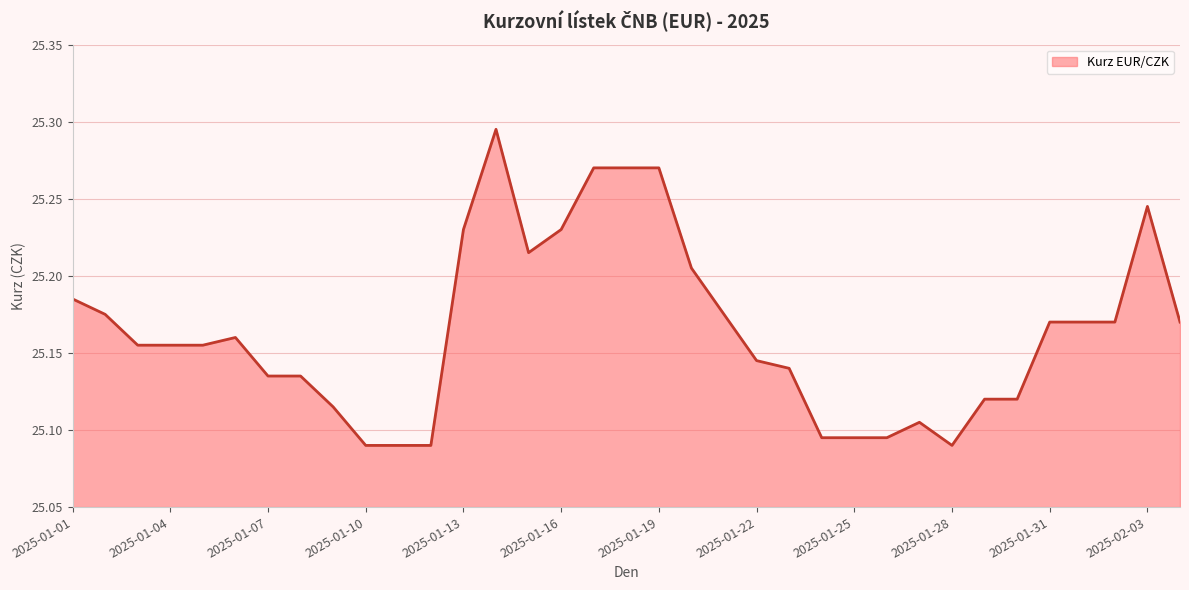

Does the chart display data point markers on the line(s)?

No